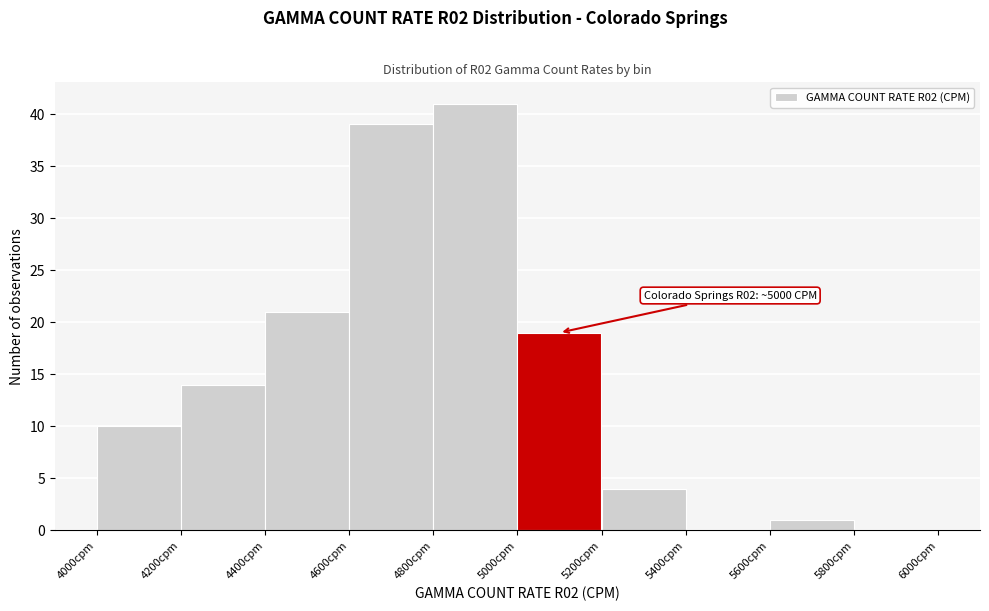

Which range on the x-axis has the tallest bar?

4800 to 5000